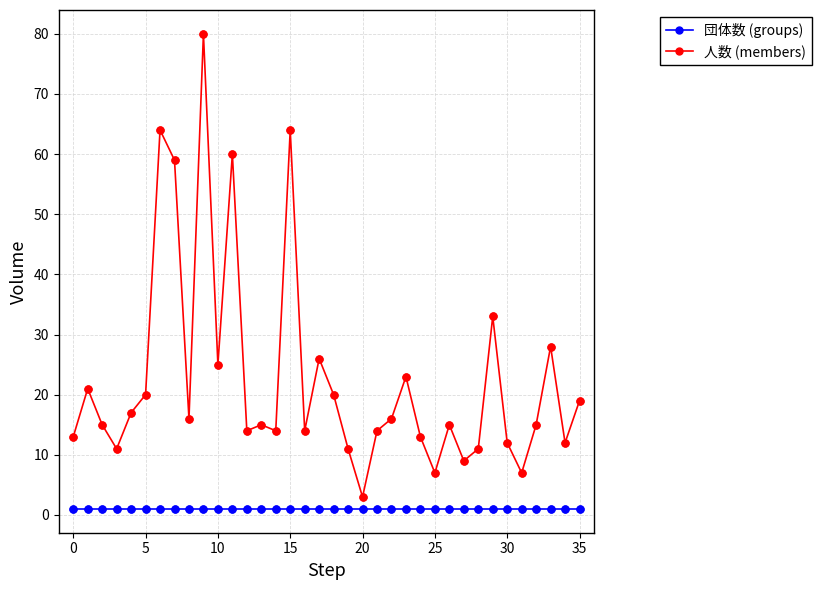

Which series has the largest range (max minus min)?

人数 (members)